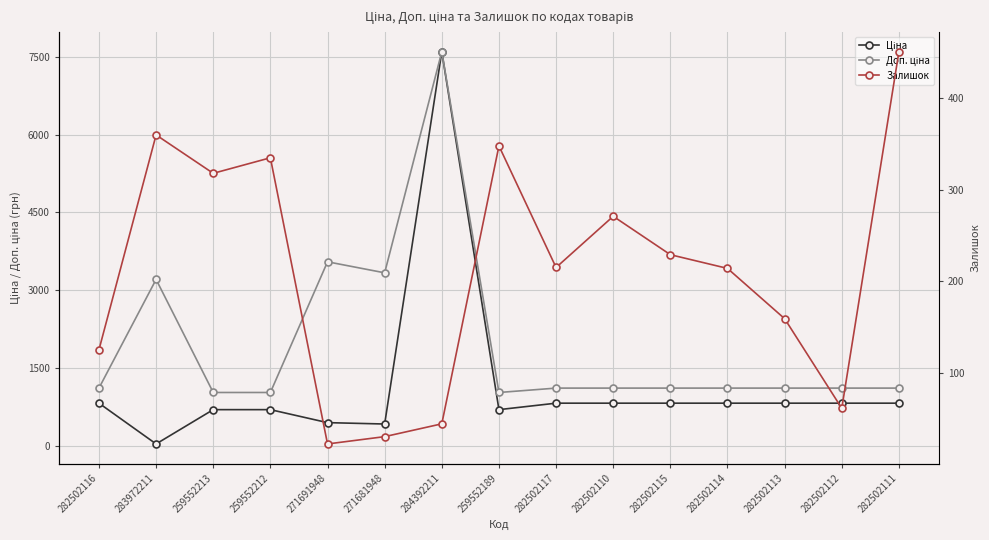

Reading left to right, transcribe all the data shown in this chart.

Ціна: 282502116=818.5	283972211=32.0	259552213=693.7	259552212=693.7	271691948=443.1	271681948=416.6	284392211=7596.5	259552189=693.7	282502117=818.5	282502110=818.5	282502115=818.5	282502114=818.5	282502113=818.5	282502112=818.5	282502111=818.5
Доп. ціна: 282502116=1109.2	283972211=3205.0	259552213=1024.6	259552212=1024.6	271691948=3545.0	271681948=3332.5	284392211=7596.5	259552189=1024.6	282502117=1109.2	282502110=1109.2	282502115=1109.2	282502114=1109.2	282502113=1109.2	282502112=1109.2	282502111=1109.2
Залишок: 282502116=125.0	283972211=360.0	259552213=318.0	259552212=335.0	271691948=22.0	271681948=30.0	284392211=44.0	259552189=348.0	282502117=215.0	282502110=271.0	282502115=229.0	282502114=214.0	282502113=159.0	282502112=61.0	282502111=451.0